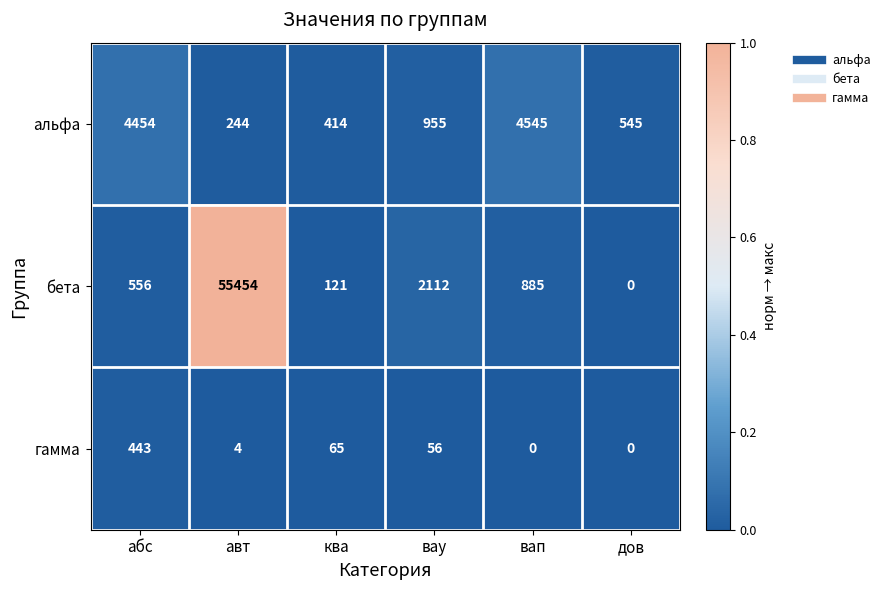

What is the difference between the maximum and minimum values in the гамма series?

443